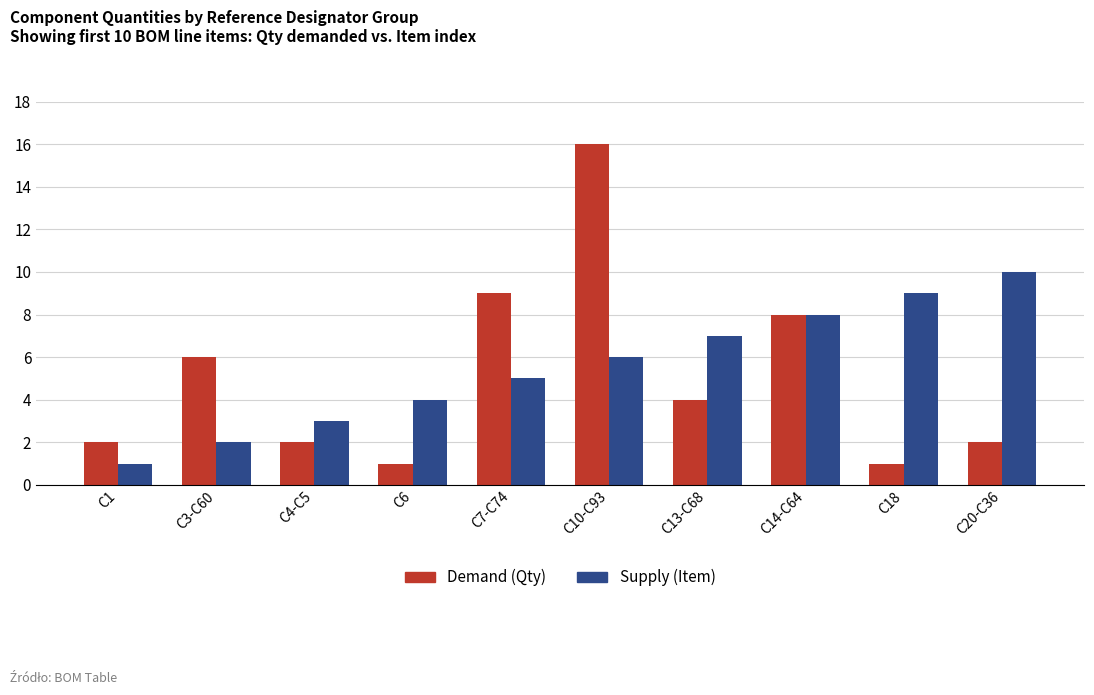

List the series in order of their peak value, highest first.

Demand (Qty), Supply (Item)